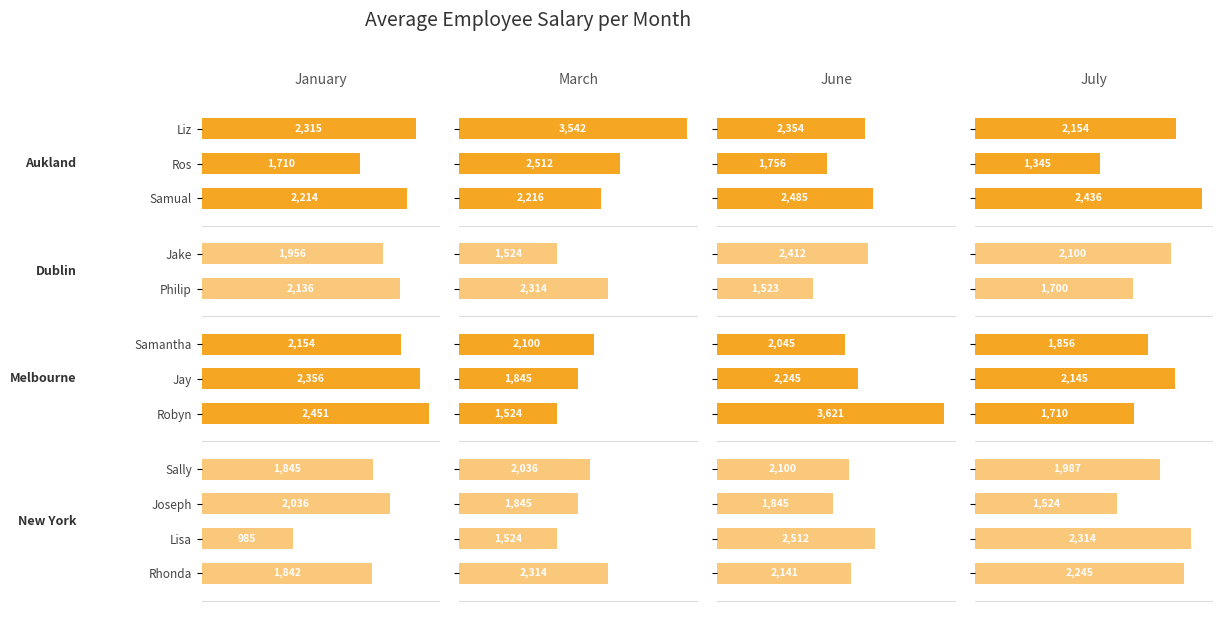

How many data points does each series have?

12